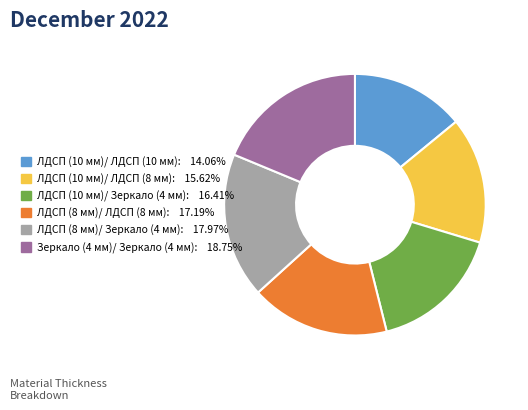

Which category has the biggest portion of the pie?

Зеркало (4 мм)/ Зеркало (4 мм)